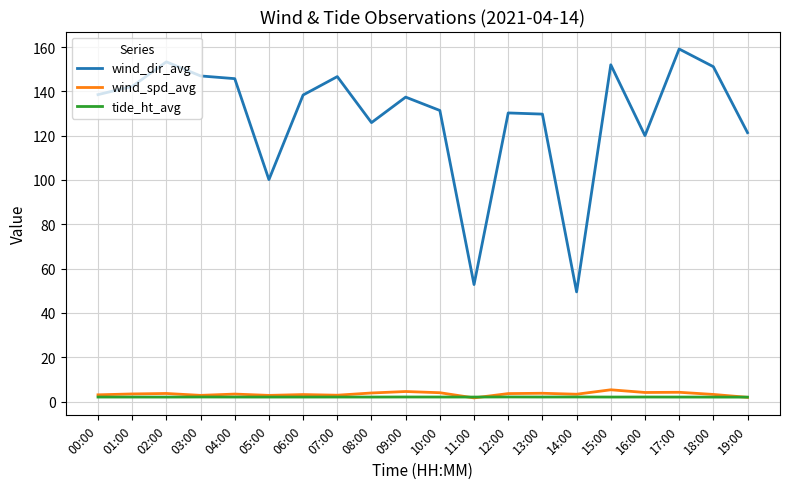

What is the total value across all series at 12:00?

135.9